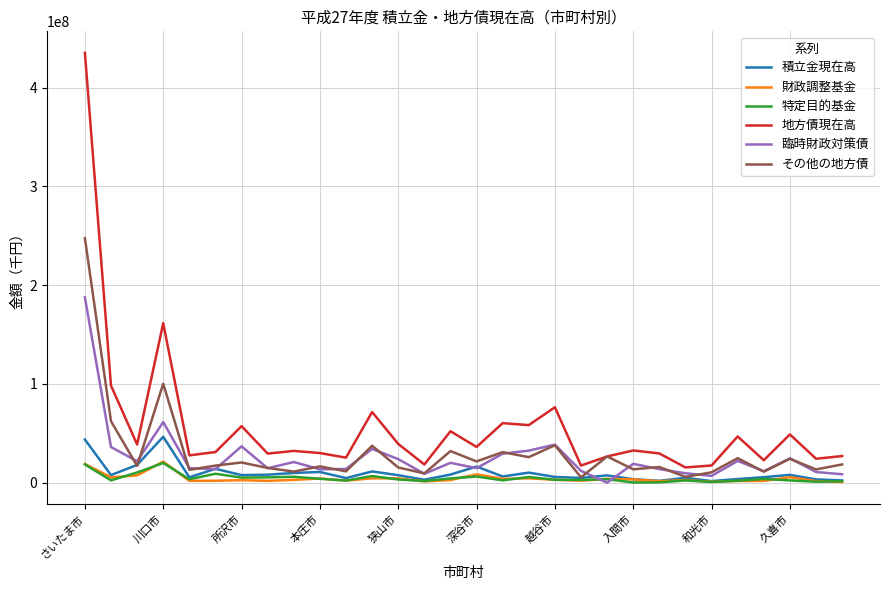

What is the greatest value displayed?

435170712